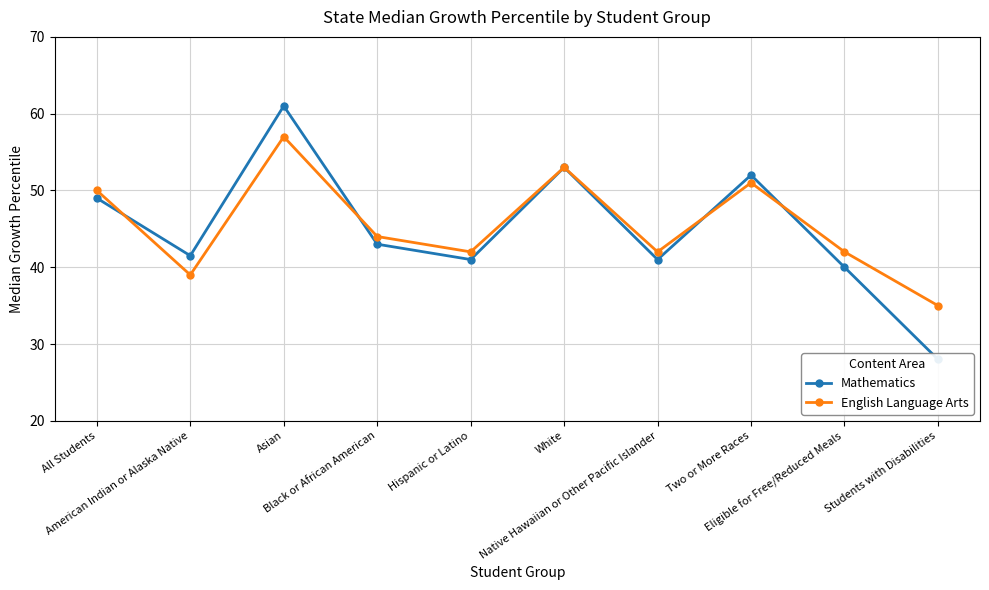

Which has a higher value, All Students or White?

White